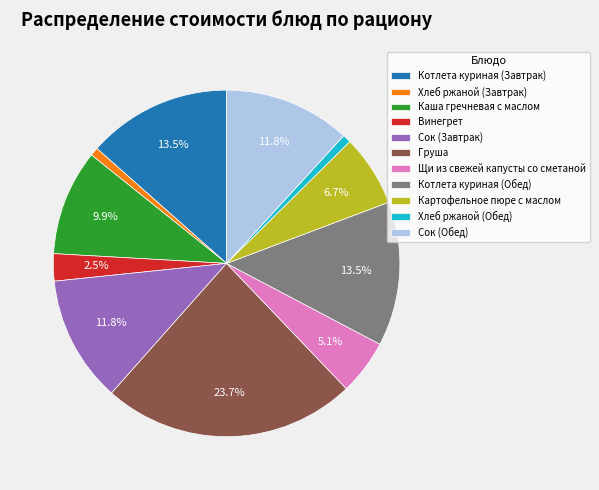

What portion of the pie excludes Щи из свежей капусты со сметаной?

94.9%